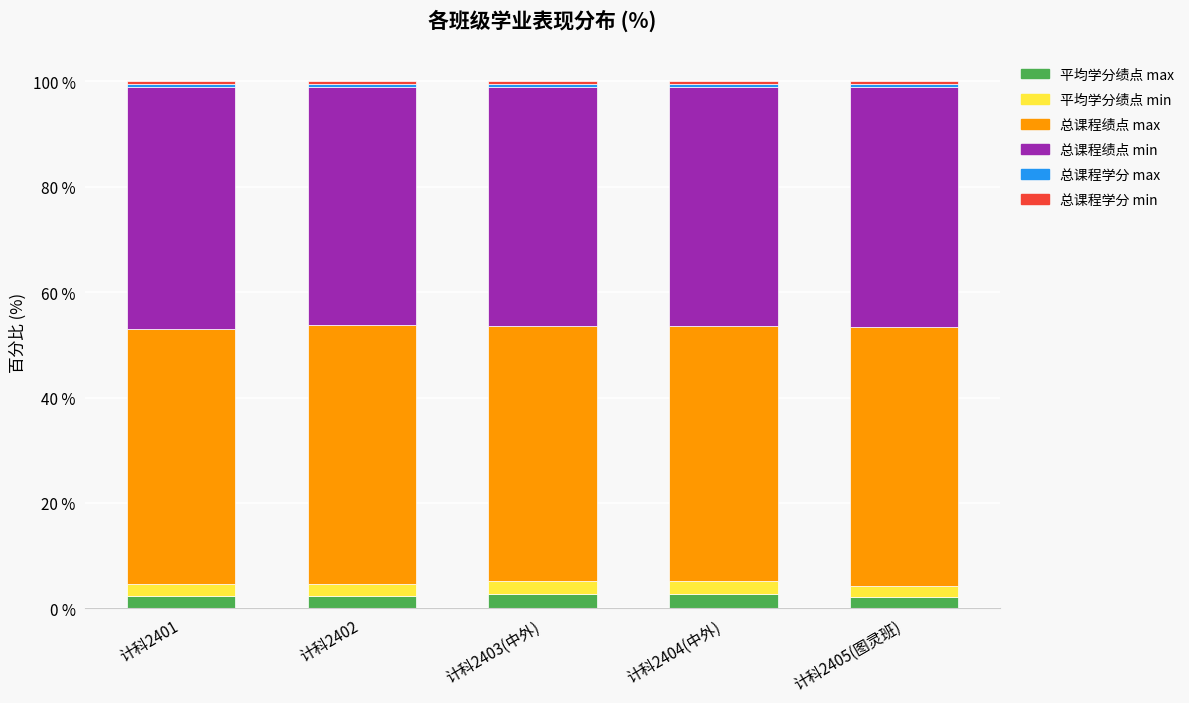

What is the maximum value for 平均学分绩点 max?

2.7